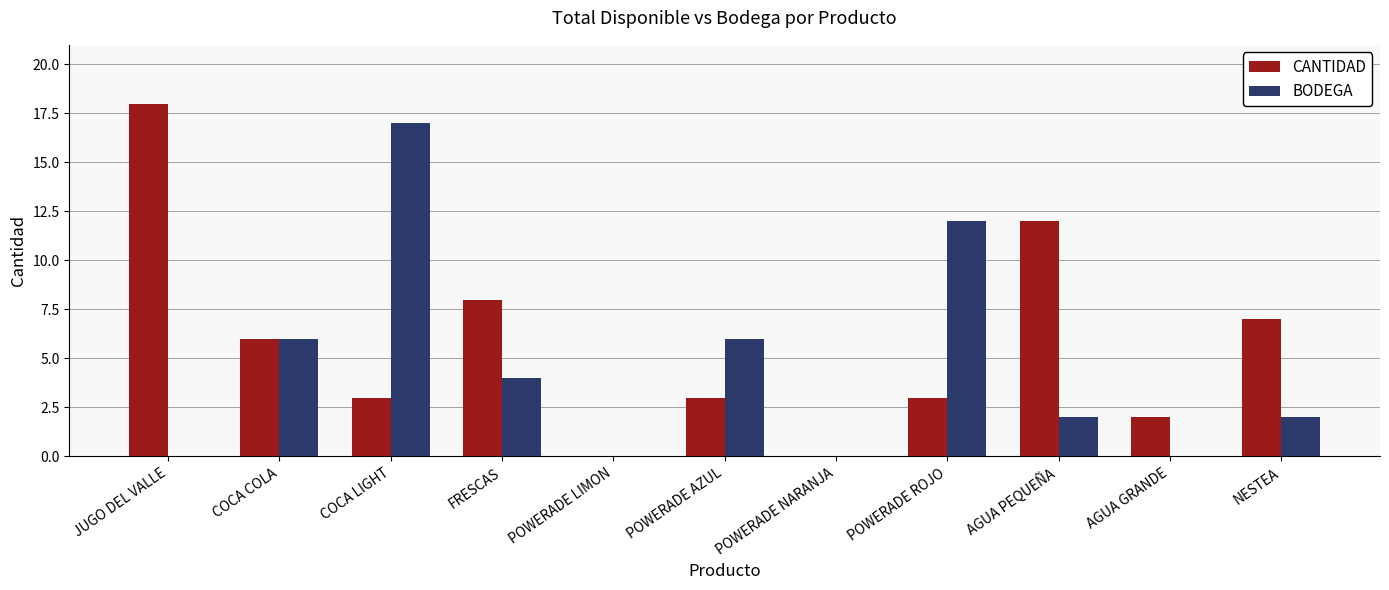

What is the average value of the CANTIDAD series?

6